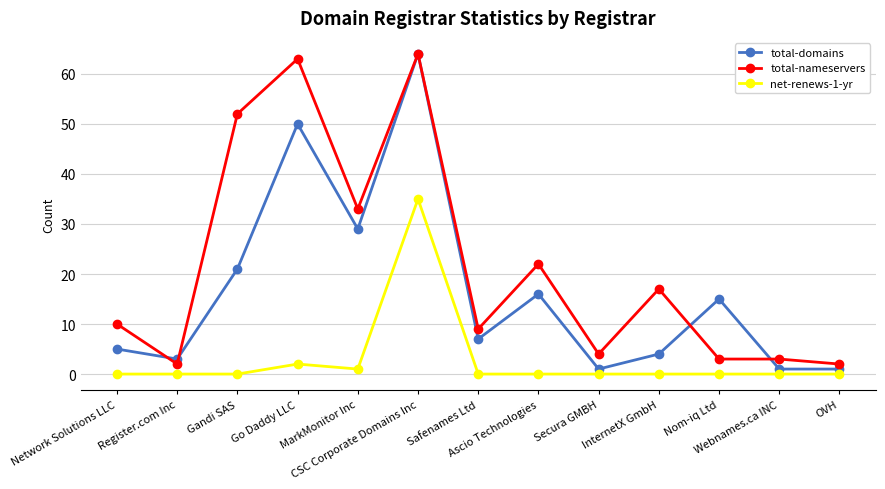

At which category is the sum across all series the highest?

CSC Corporate Domains Inc